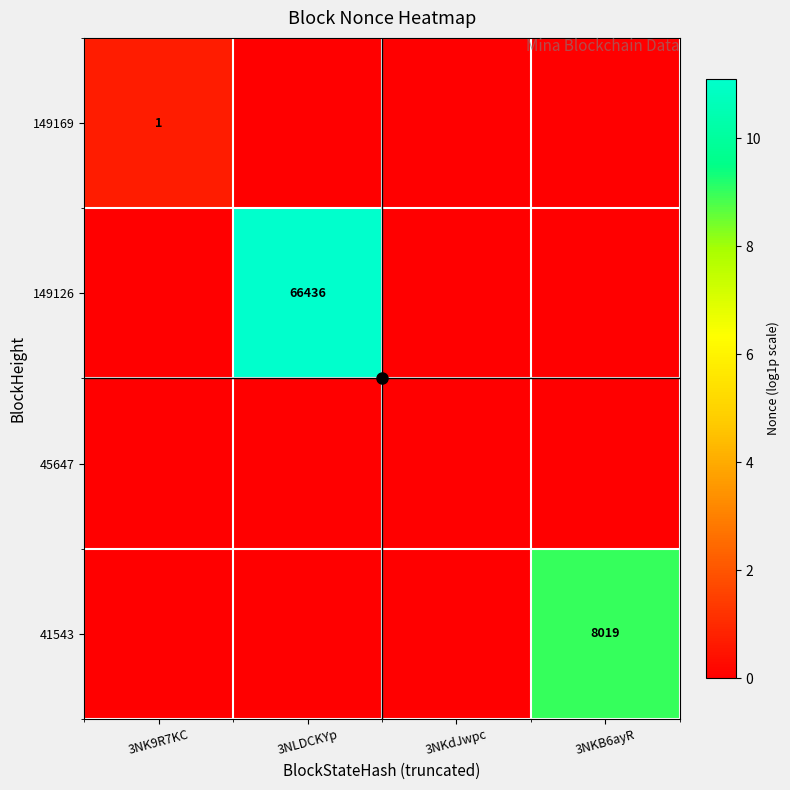

How many values in 149126 are above zero?

1